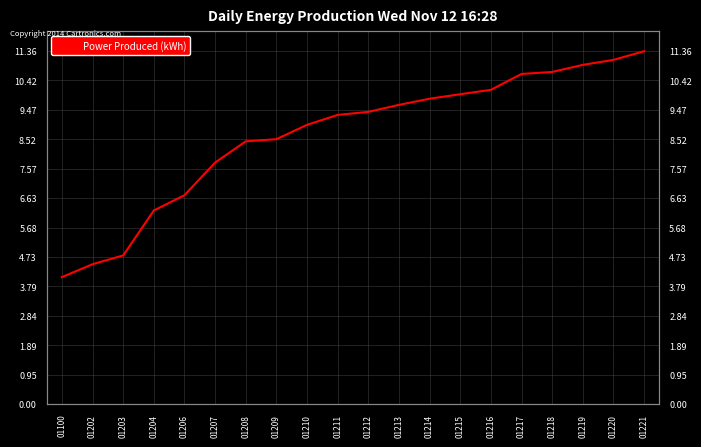

What is the sum of the values at 01204 and 01203?

11.0